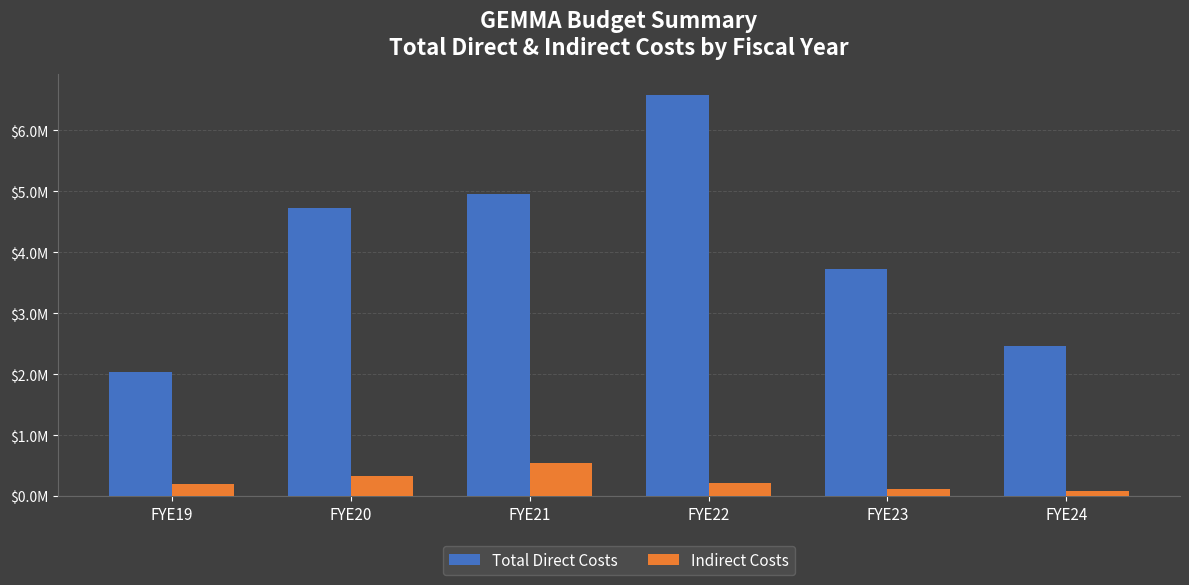

At FYE22, list the series in order from smallest to largest.

Indirect Costs, Total Direct Costs